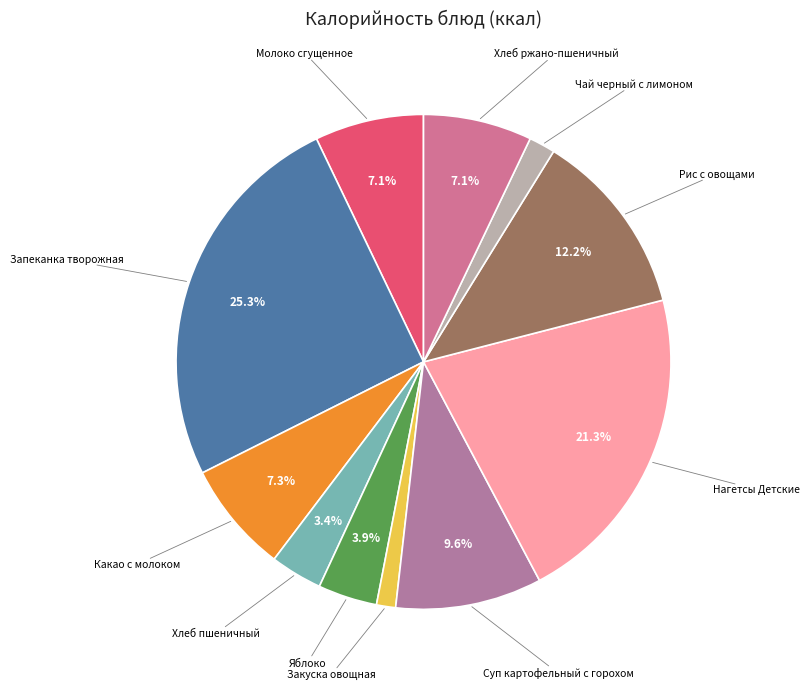

How many segments does this pie chart have?

11